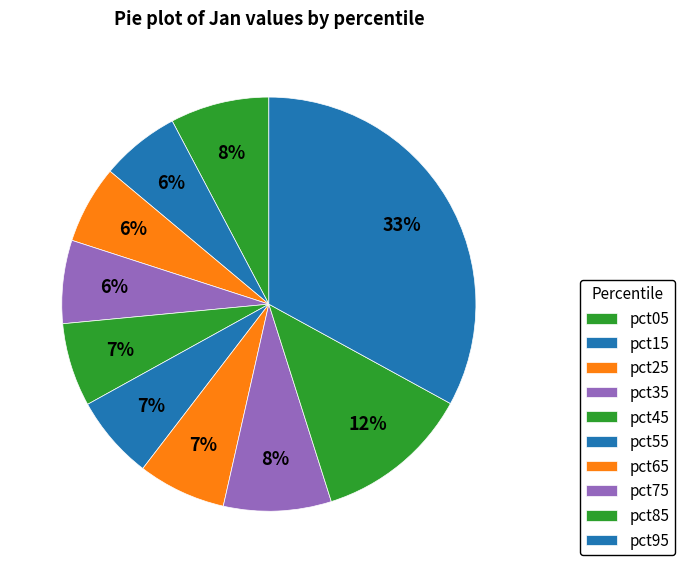

How many segments does this pie chart have?

10